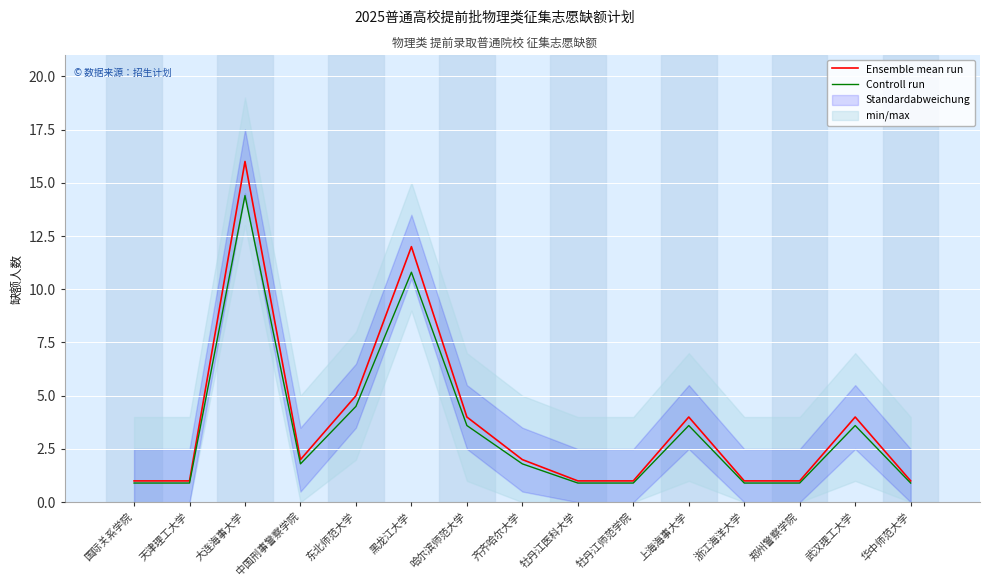

The Controll run series shows 1.8 at 中国刑事警察学院. True or false?

True